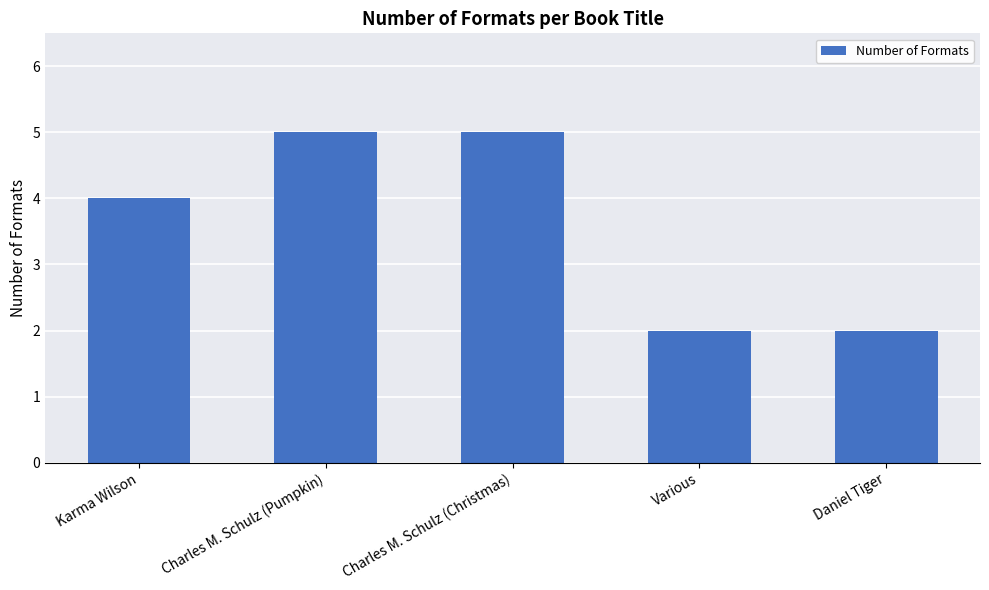

Count the values in the range 2 to 5.

5